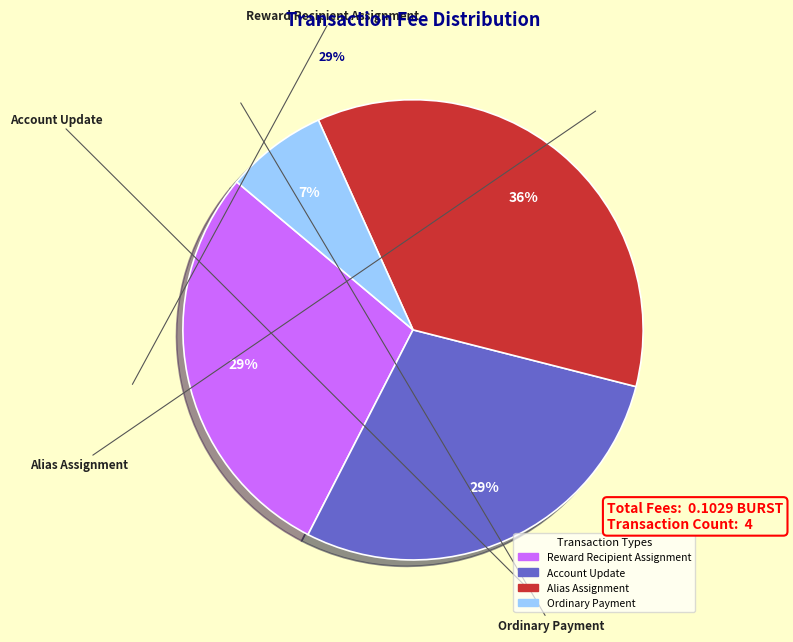

Combined, do Alias Assignment and Account Update account for over 50%?

Yes